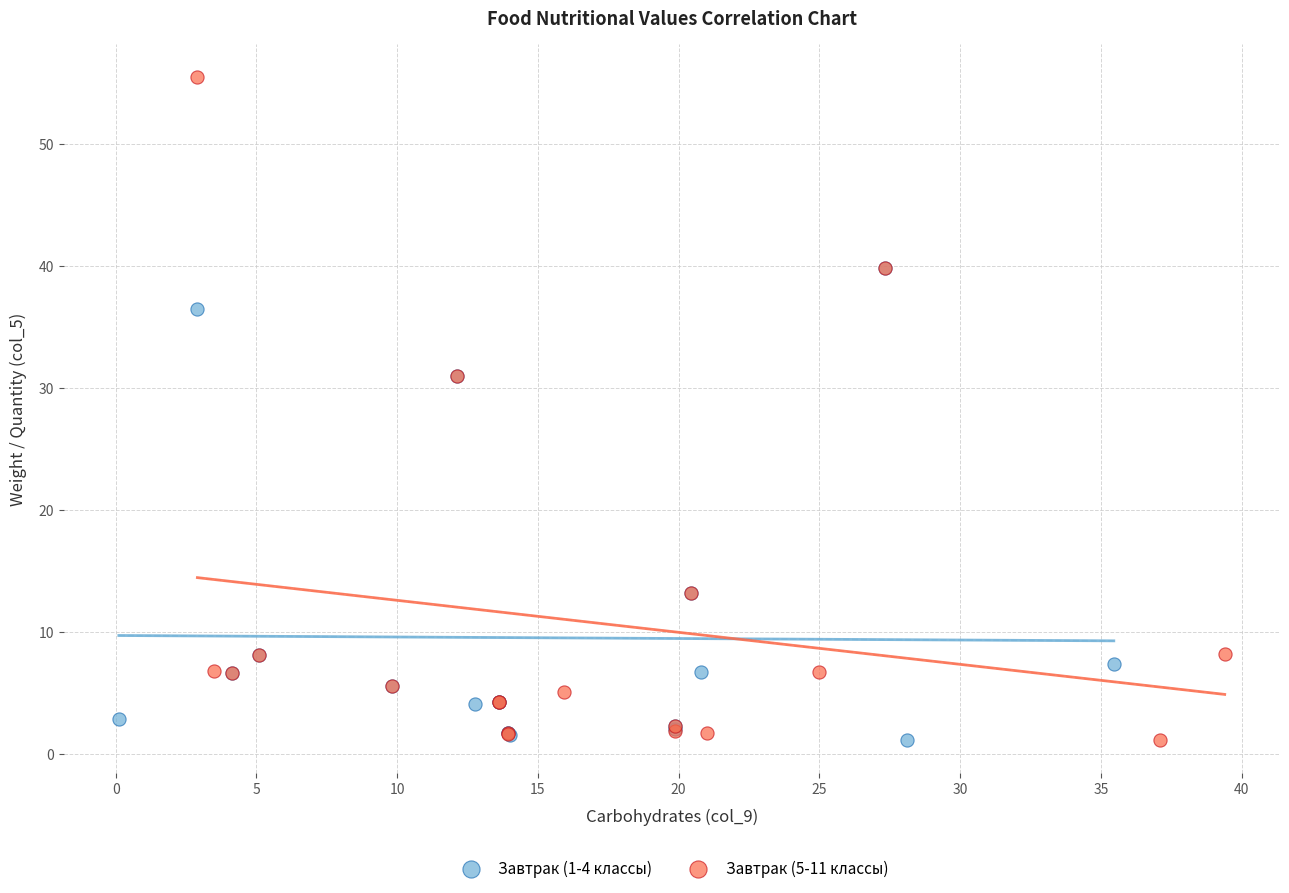

Which series reaches the maximum Y coordinate?

Завтрак (5-11 классы)